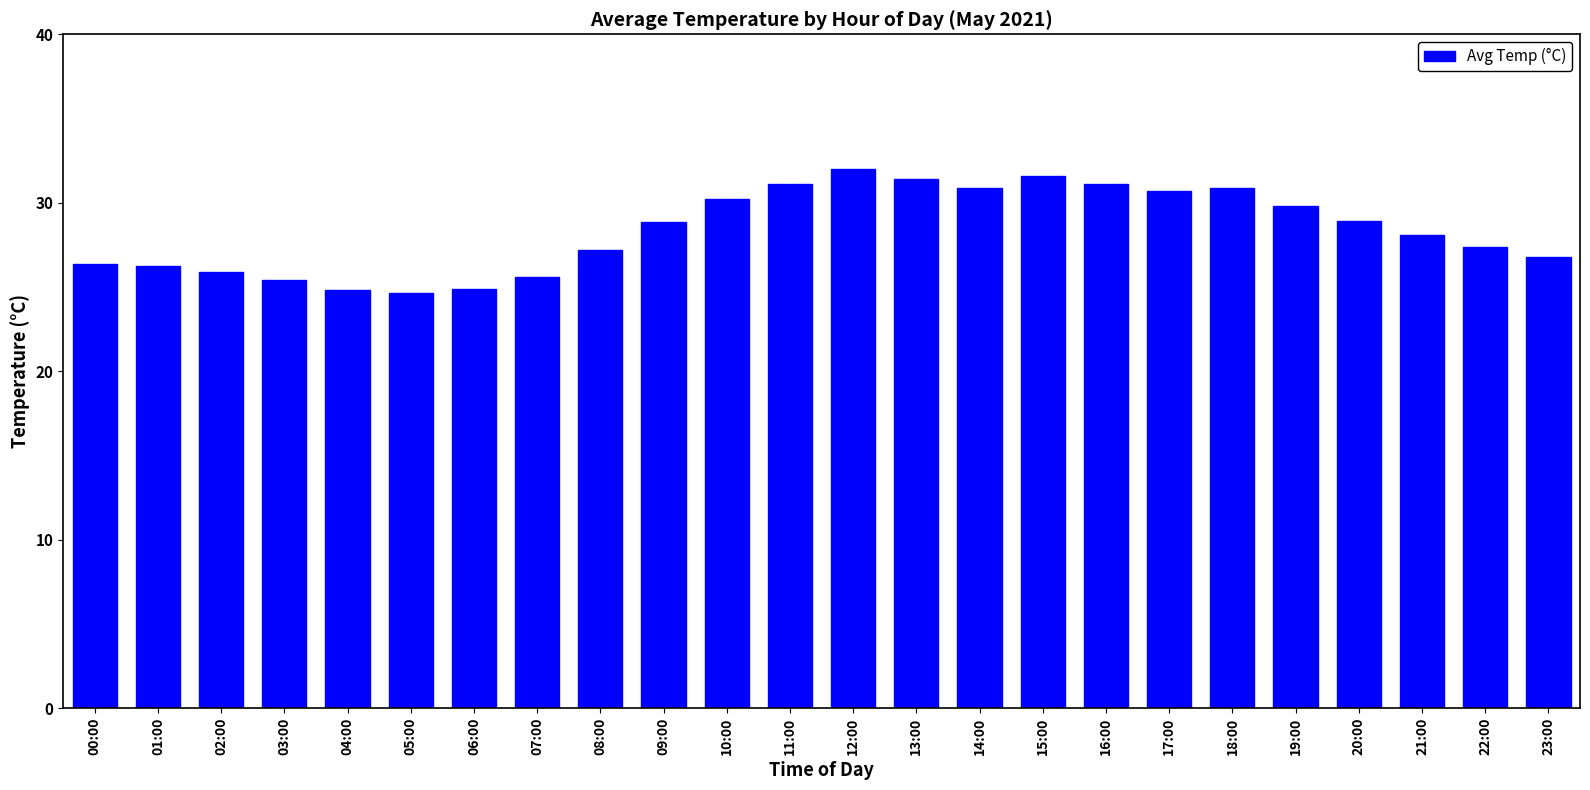

Approximately how many times larger is the value at 01:00 compared to 21:00?

0.9